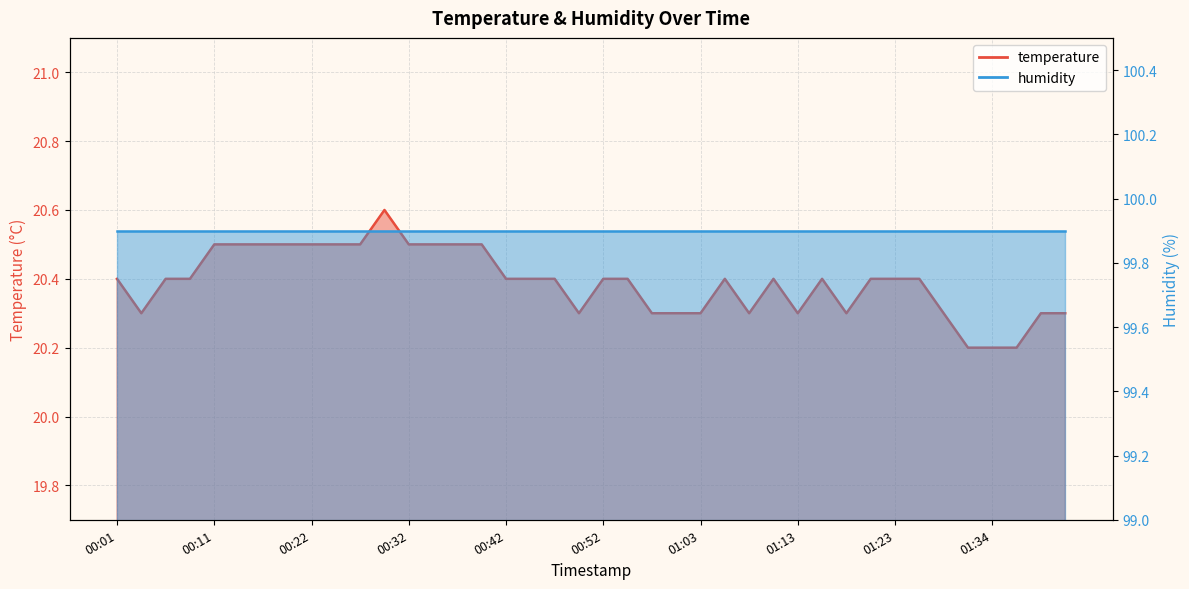

What is the sum of all values?

815.6